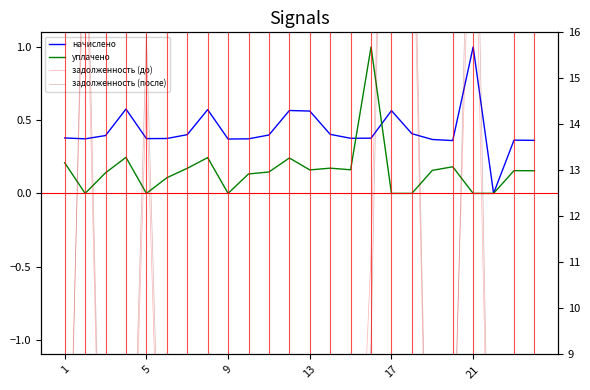

True or false: начислено and задолженность (после) intersect in this chart.

True